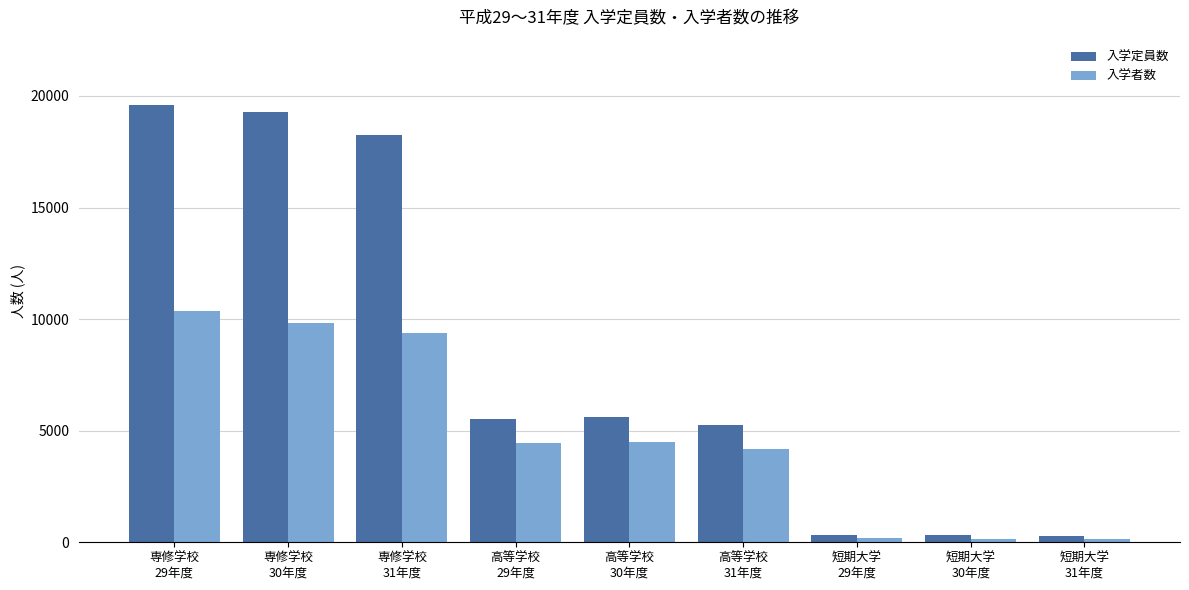

What is the label of the 1st bar from the left?

専修学校
29年度